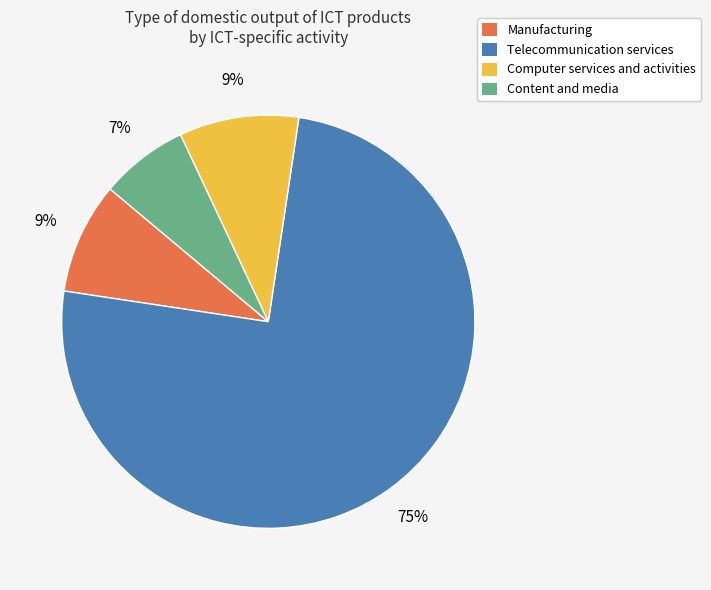

What percentage is the Content and media slice, to the nearest percent?

7%